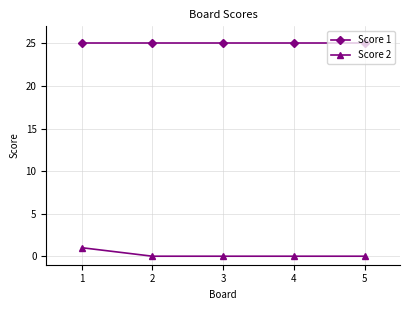

What is the sum of the Score 1 values at 4 and 3?

50